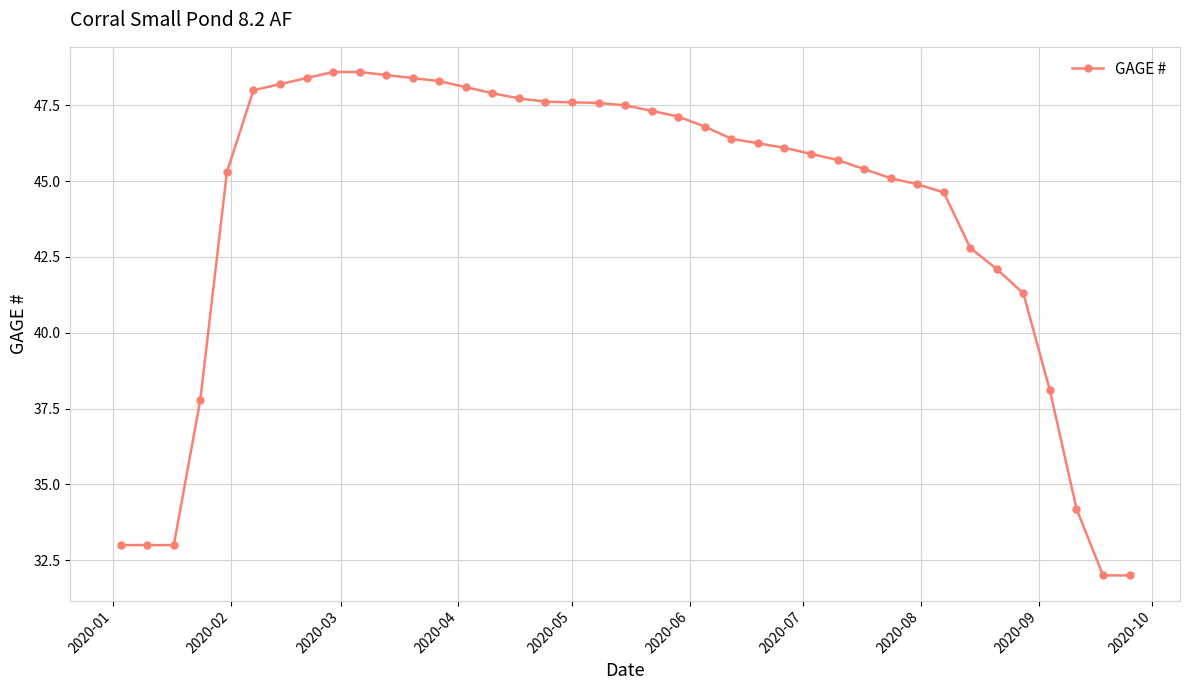

What is the minimum value shown in the chart?

32.0